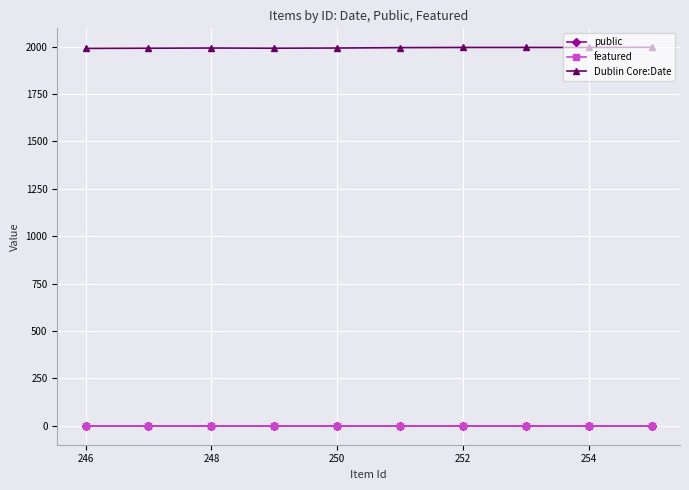

How many data points in Dublin Core:Date are above 1995?

4